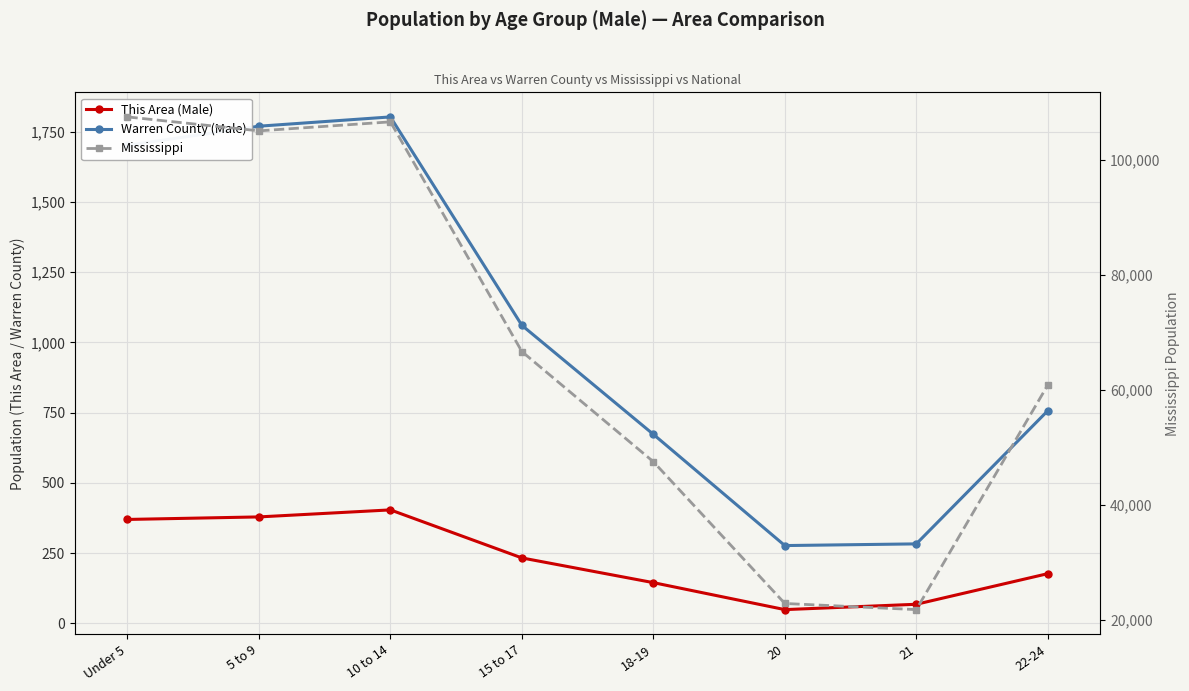

True or false: Warren County (Male) and Mississippi intersect in this chart.

False